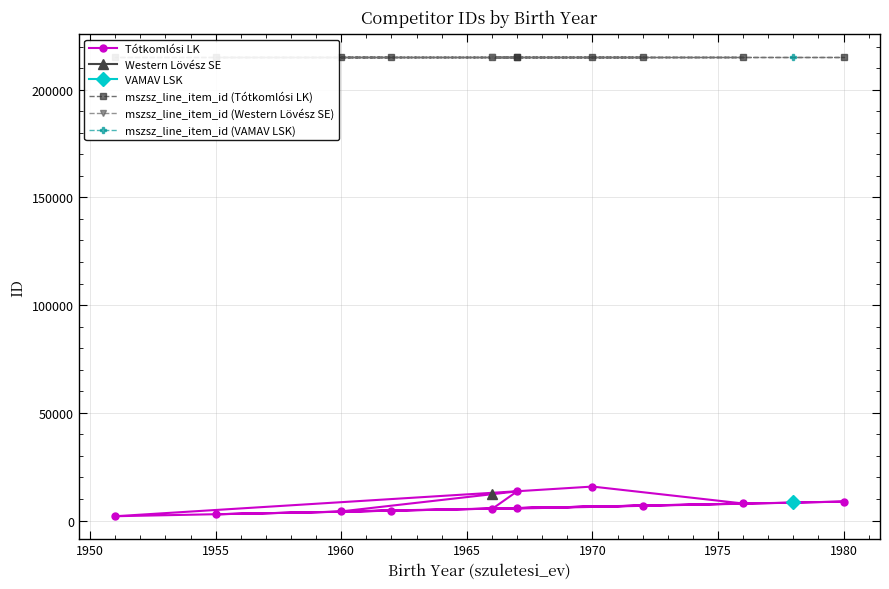

True or false: Tótkomlósi LK has more than 1 points higher than both neighbors.

True